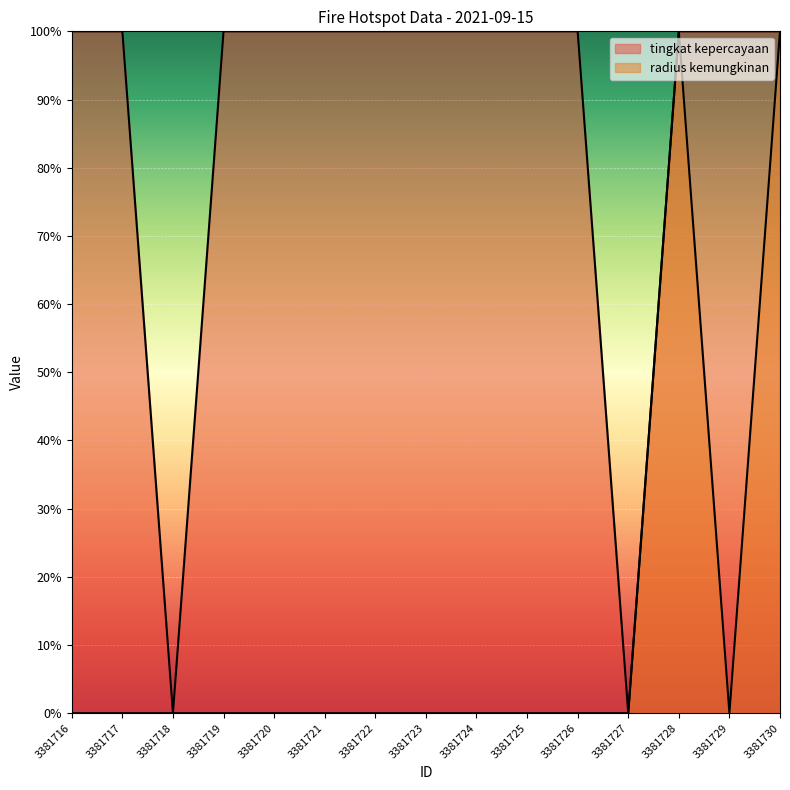

What is the difference between the maximum and minimum values in the radius kemungkinan series?

1